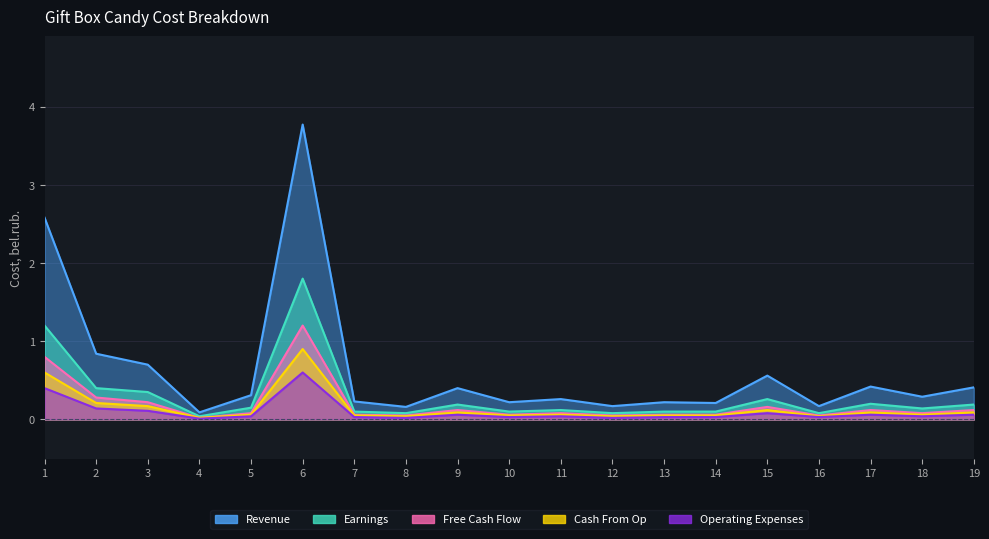

Reading right to left, what are all the values shown in this chart?

Revenue: 0.4	0.3	0.4	0.2	0.6	0.2	0.2	0.2	0.3	0.2	0.4	0.2	0.2	3.8	0.3	0.1	0.7	0.8	2.6
Earnings: 0.2	0.1	0.2	0.1	0.3	0.1	0.1	0.1	0.1	0.1	0.2	0.1	0.1	1.8	0.1	0.0	0.3	0.4	1.2
Free Cash Flow: 0.1	0.1	0.1	0.1	0.2	0.1	0.1	0.1	0.1	0.1	0.1	0.1	0.1	1.2	0.1	0.0	0.2	0.3	0.8
Cash From Op: 0.1	0.1	0.1	0.0	0.1	0.1	0.1	0.0	0.1	0.1	0.1	0.0	0.1	0.9	0.1	0.0	0.2	0.2	0.6
Operating Expenses: 0.1	0.0	0.1	0.0	0.1	0.0	0.0	0.0	0.0	0.0	0.1	0.0	0.0	0.6	0.0	0.0	0.1	0.1	0.4